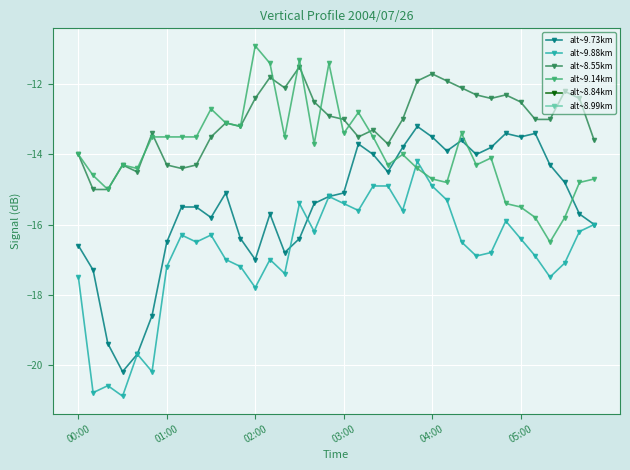

At how many categories does at least one series exceed -17?

36